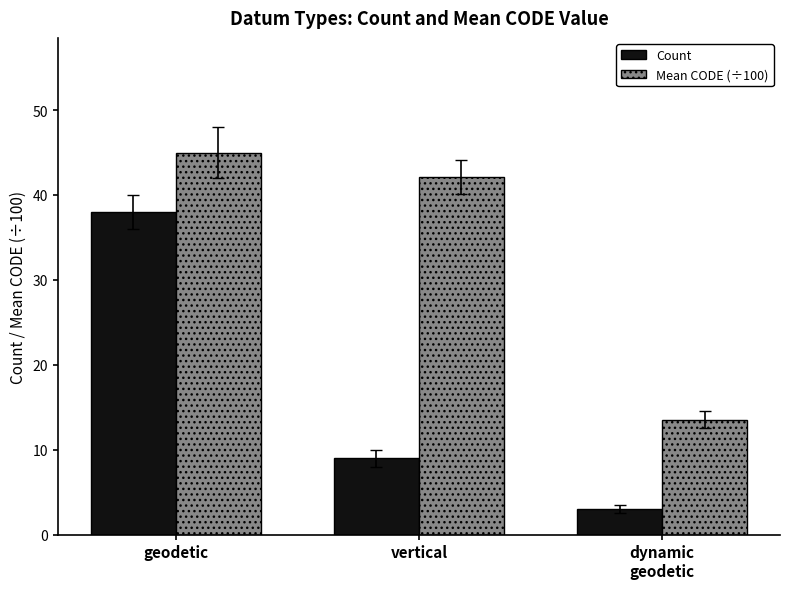

What is the average value of the Mean CODE (÷100) series?

33.6